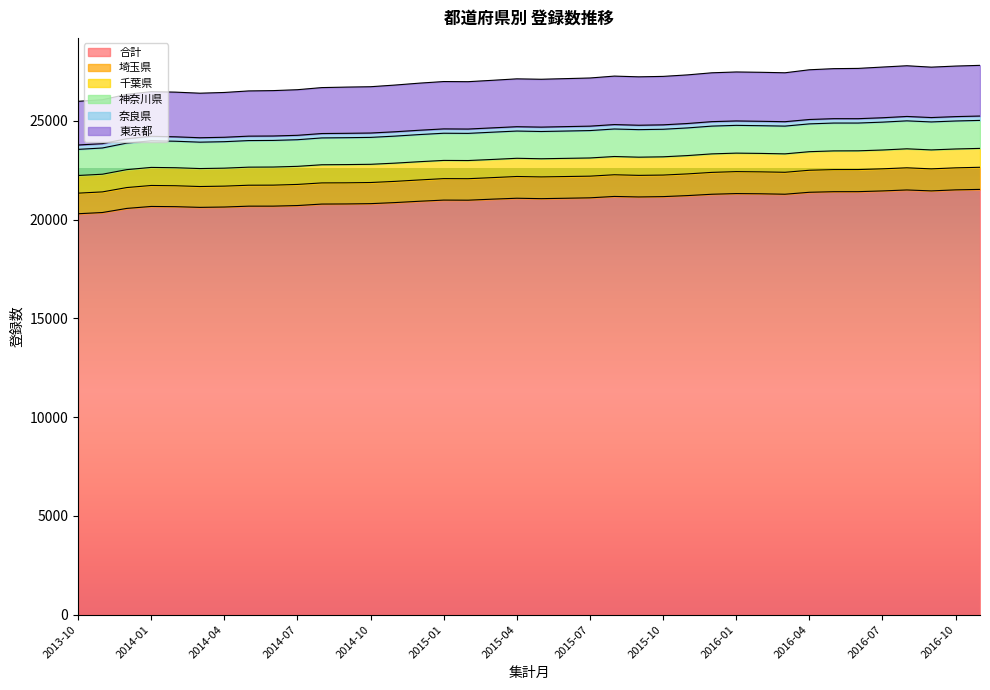

What is the highest value of the 合計 series?

21531